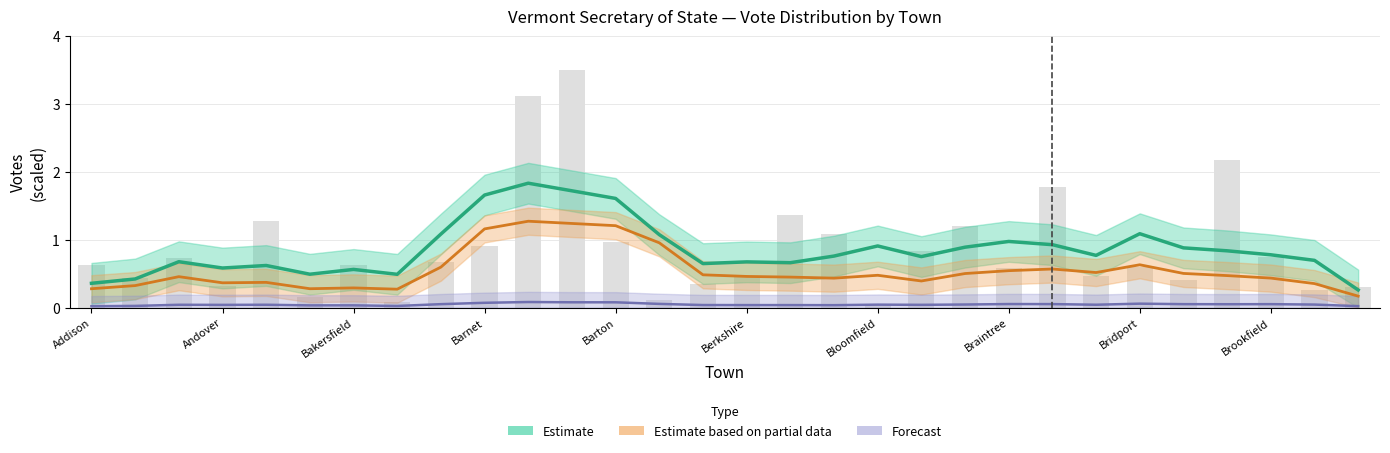

What is the approximate value of Forecast at Bridport?

0.1